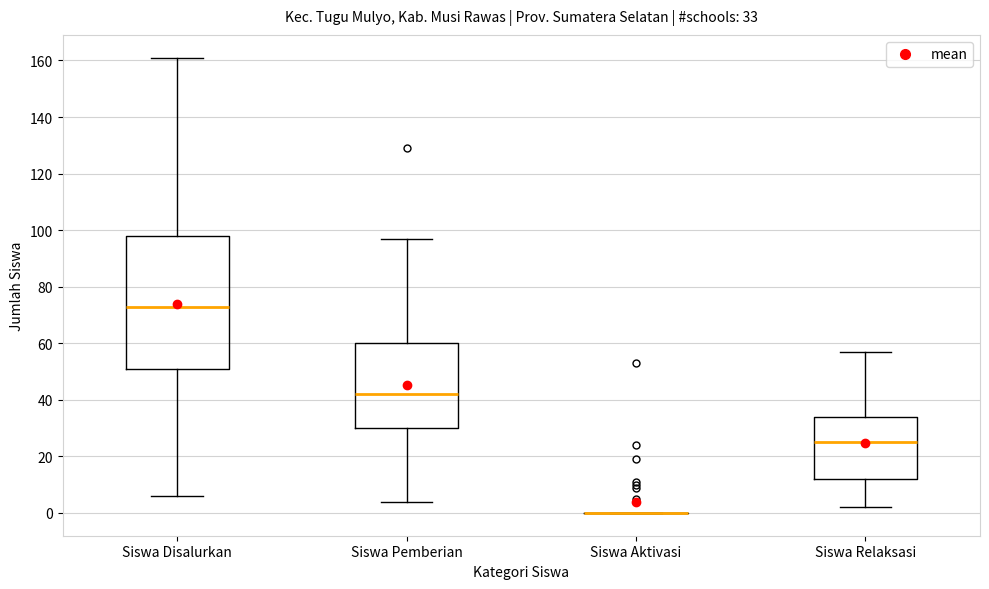

Comparing the boxes themselves (not the whiskers), which one is the tallest?

Siswa Disalurkan